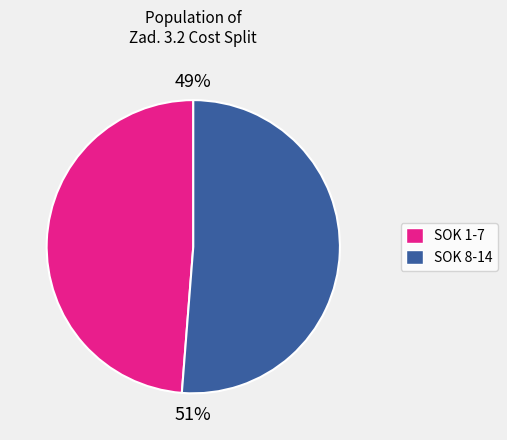

To the nearest percent, what is the difference between the largest and smallest slice percentages?

2%